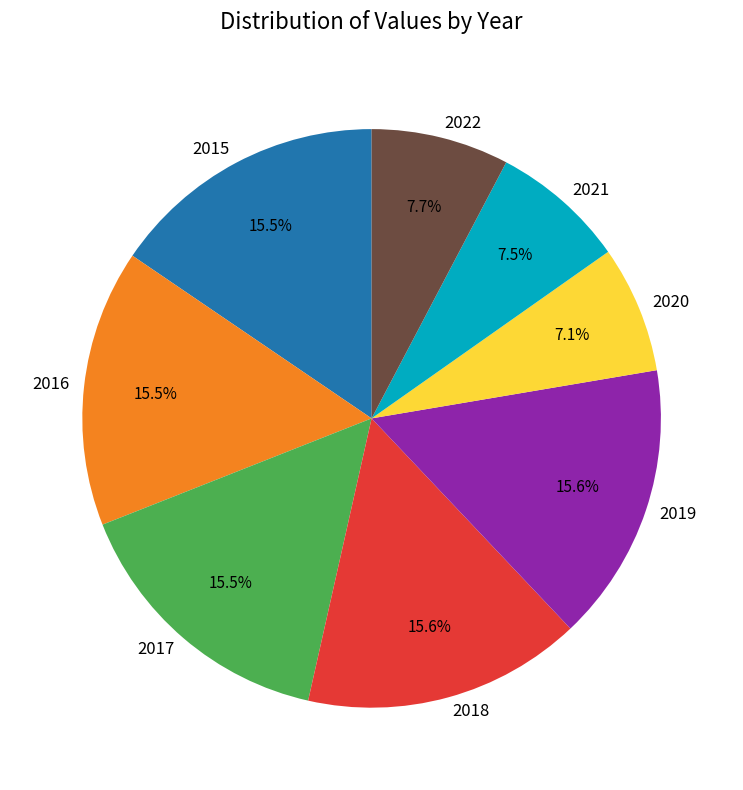

Approximately how many times larger is the value at 2021 compared to 2018?

0.5